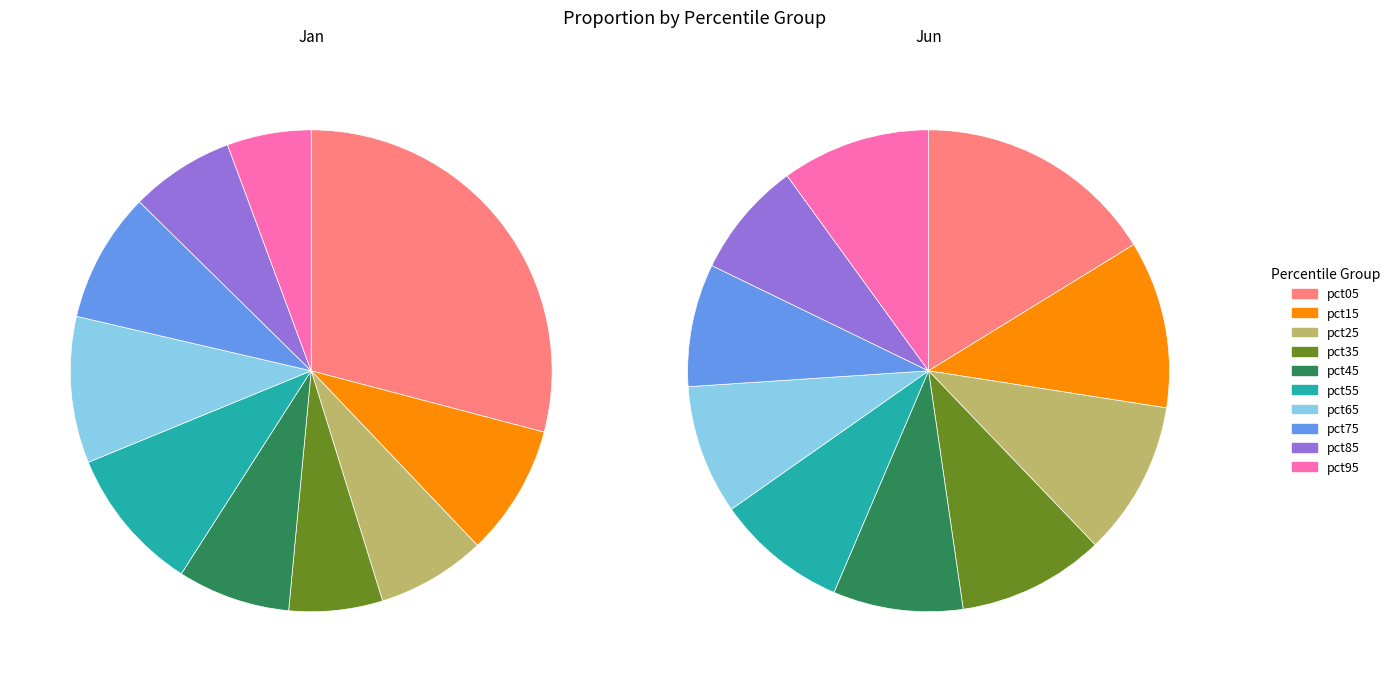

To the nearest percent, what is the average slice percentage?

10%